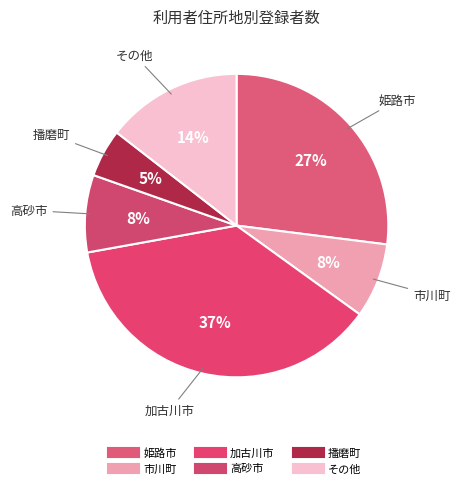

How many segments does this pie chart have?

6